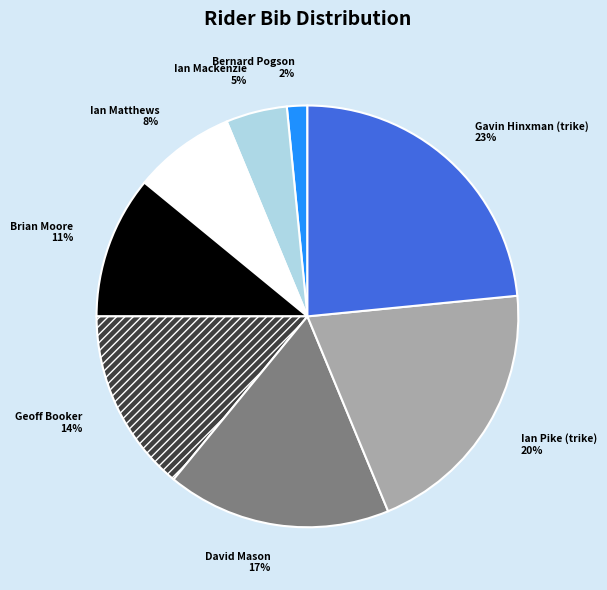

What percentage is the Ian Pike (trike) slice, to the nearest percent?

20%